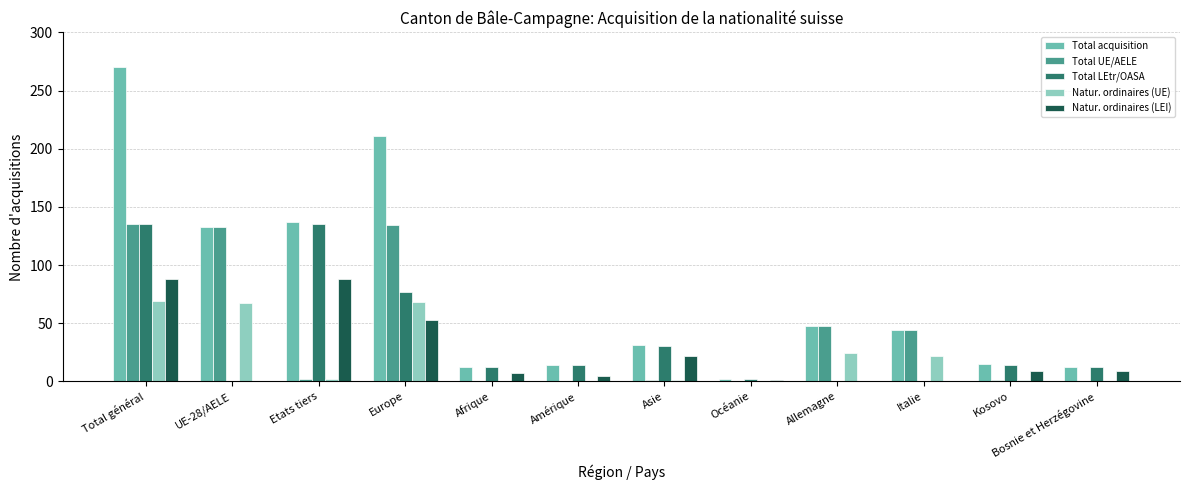

Is the value of Total acquisition at Kosovo greater than the value of Total LEtr/OASA at UE-28/AELE?

Yes